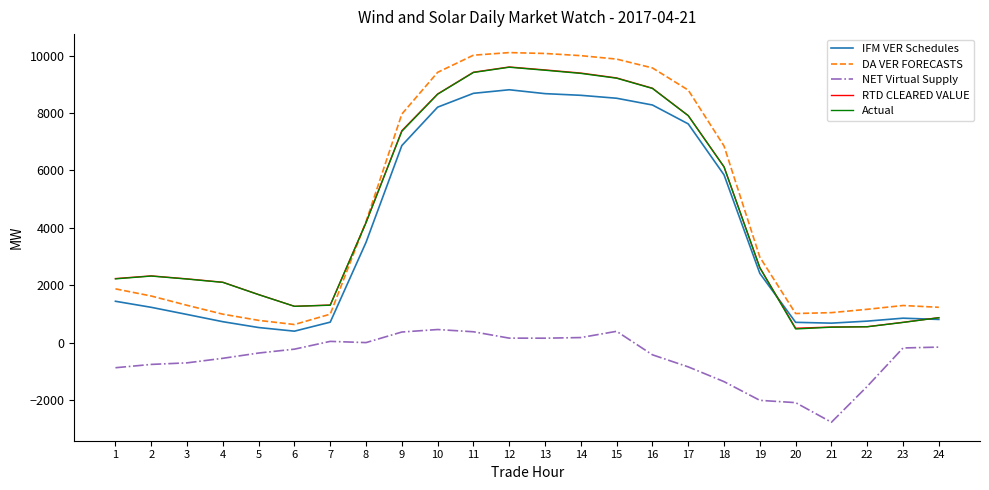

How many values in the NET Virtual Supply series are below -225?

13